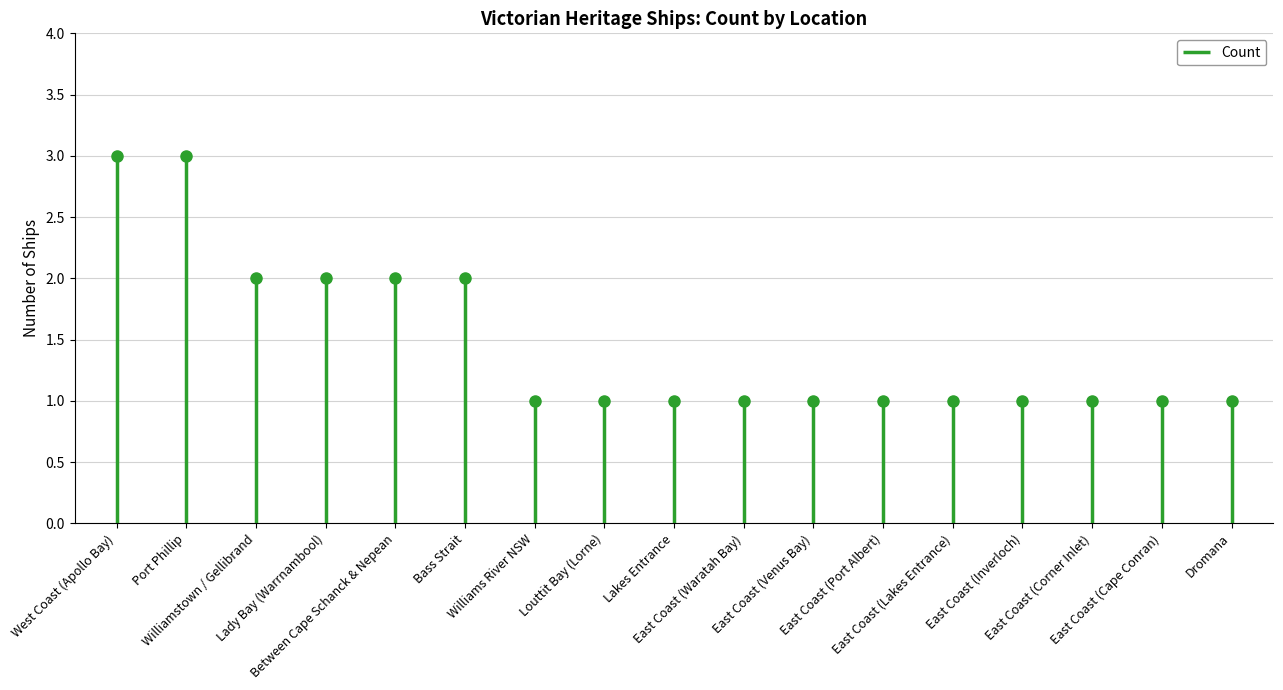

Read the value at East Coast.

1